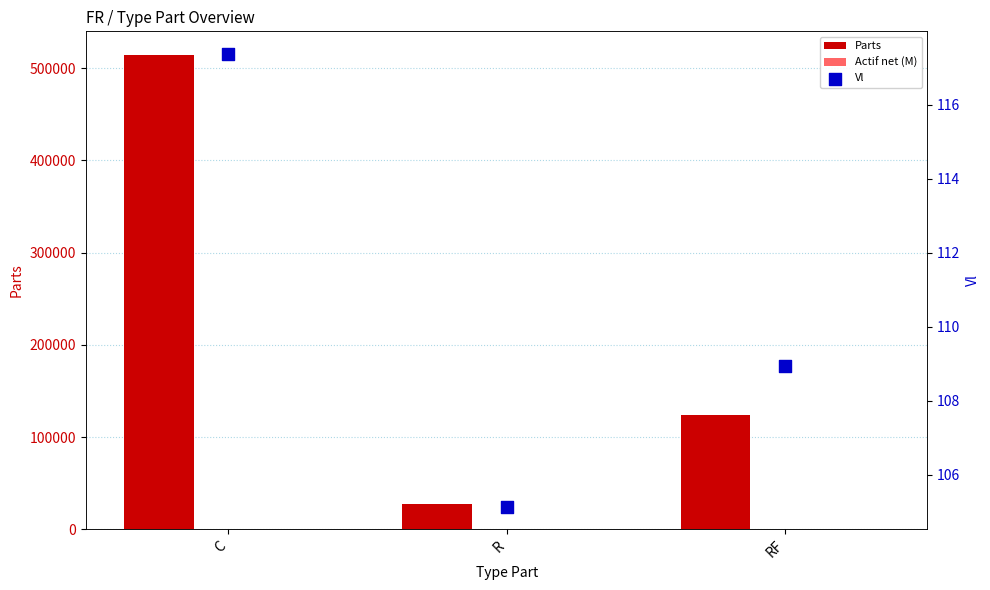

What is the total value across all series at C?

514449.7